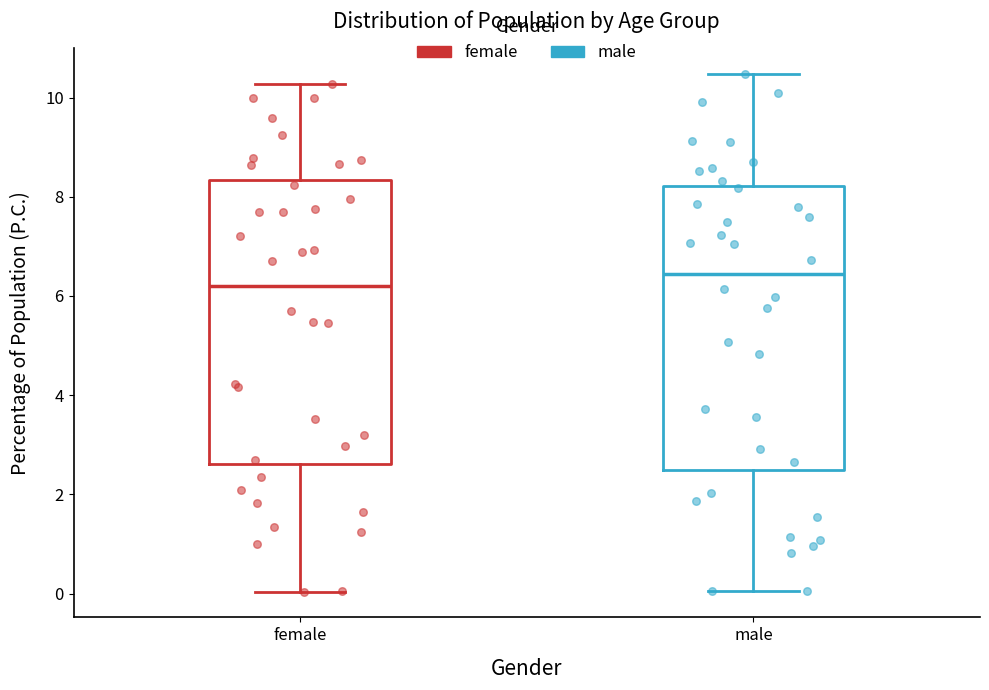

Reading left to right, read every box against the y-axis: the position of its median line, the range the box covers, and the ends of its whiskers. The values are not printed on the chart, so give them approximately, as read against the axis.

female: median 6.2, box 2.6 to 8.4, whiskers 0.0 to 10.2
male: median 6.4, box 2.4 to 8.2, whiskers 0.0 to 10.4